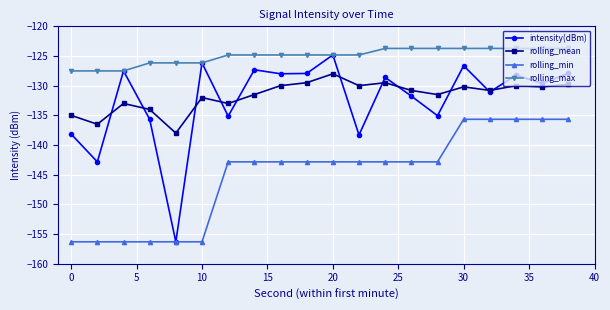

What is the value of the rolling_max point at the 16th from the left?

-123.7